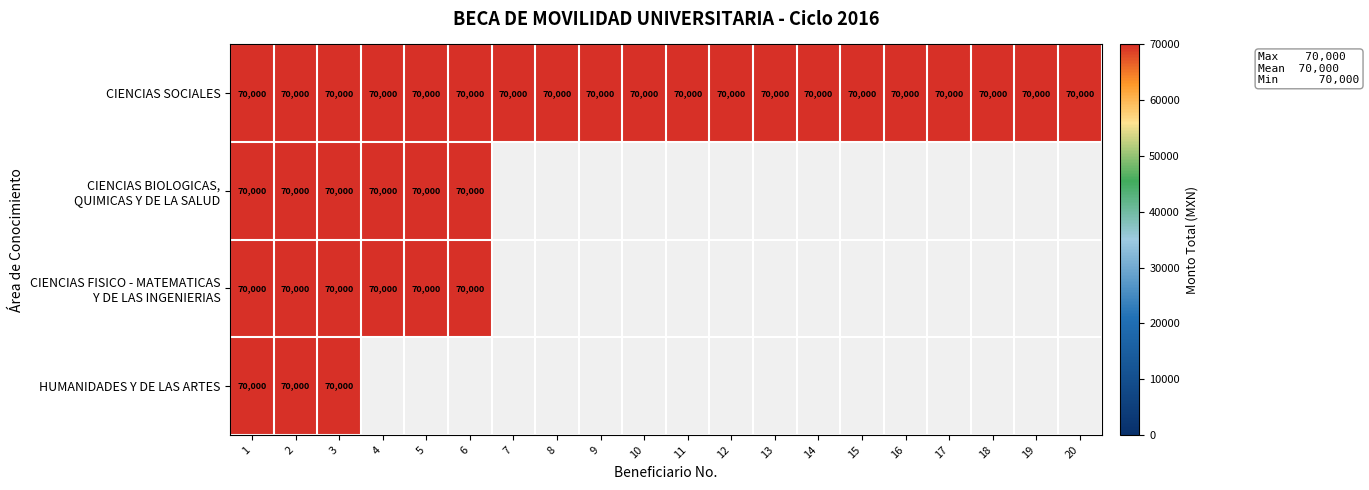

Is it true that CIENCIAS SOCIALES equals 70000 at 5?

True